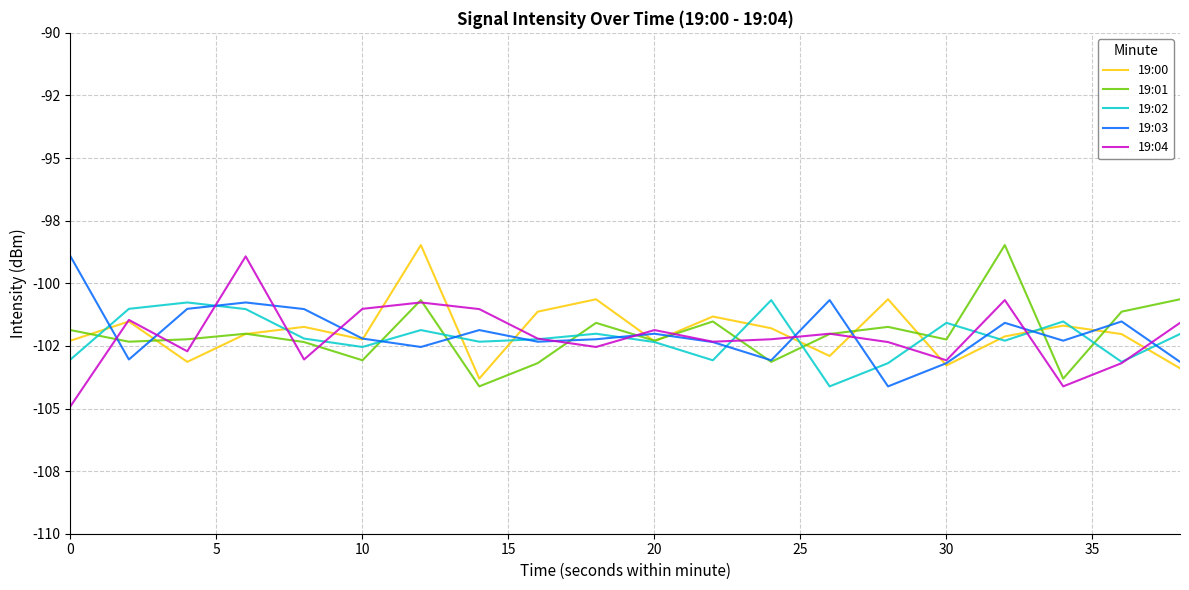

Which series has the largest total across all categories?

19:00